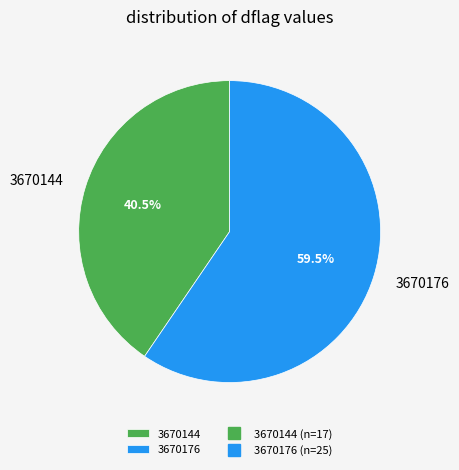

Which has a higher value, 3670144 or 3670176?

3670176